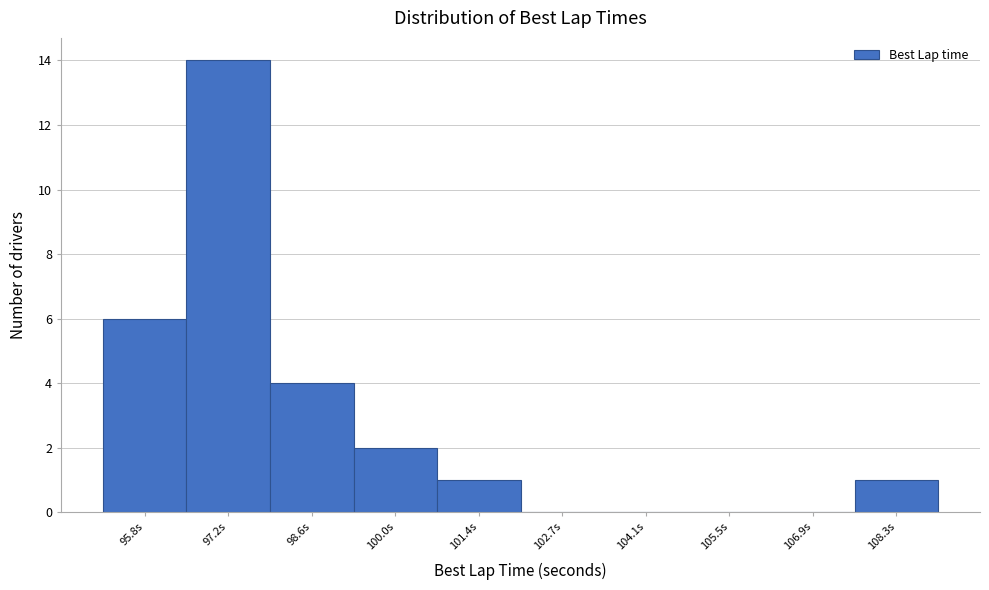

Reading right to left, what are all the values shown in this chart?

108.3s=1	106.9s=0	105.5s=0	104.1s=0	102.7s=0	101.4s=1	100.0s=2	98.6s=4	97.2s=14	95.8s=6